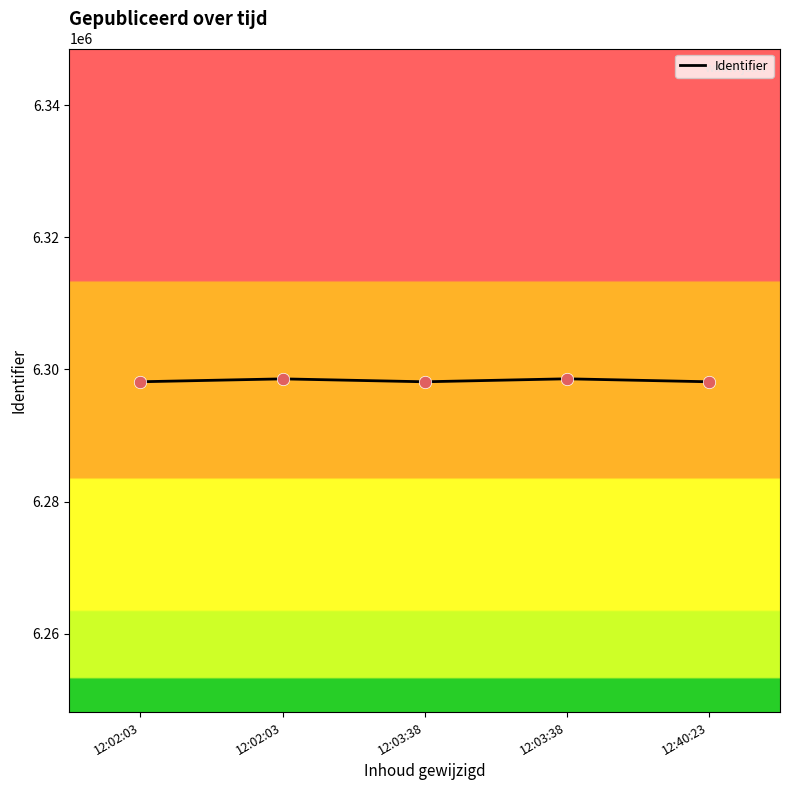

What is the change in value from 12:03:38 to 12:40:23?

-449